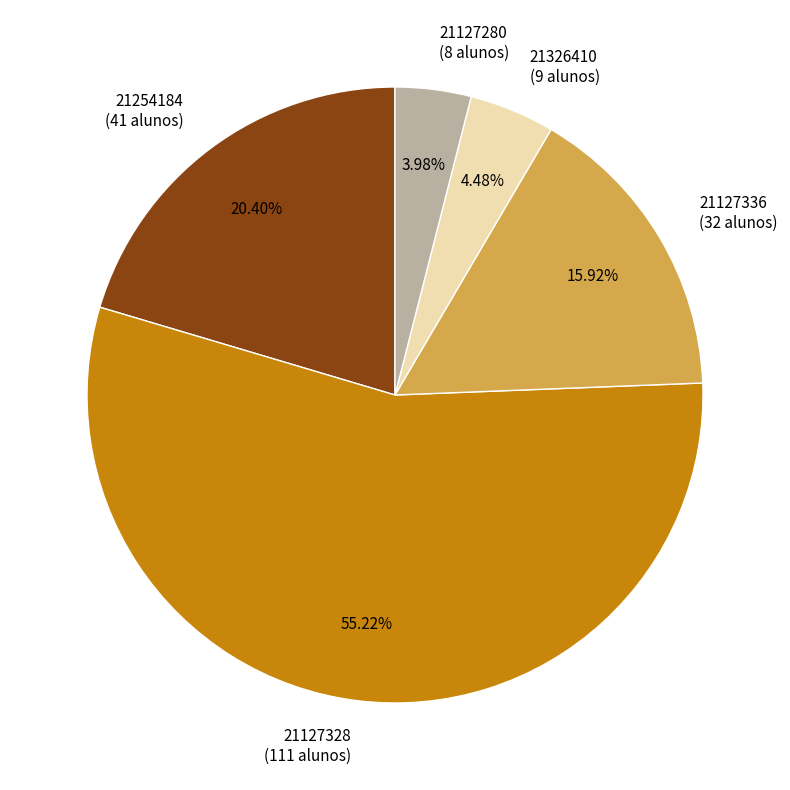

Is the sum of 21127336 (32 alunos) and 21254184 (41 alunos) greater than half?

No